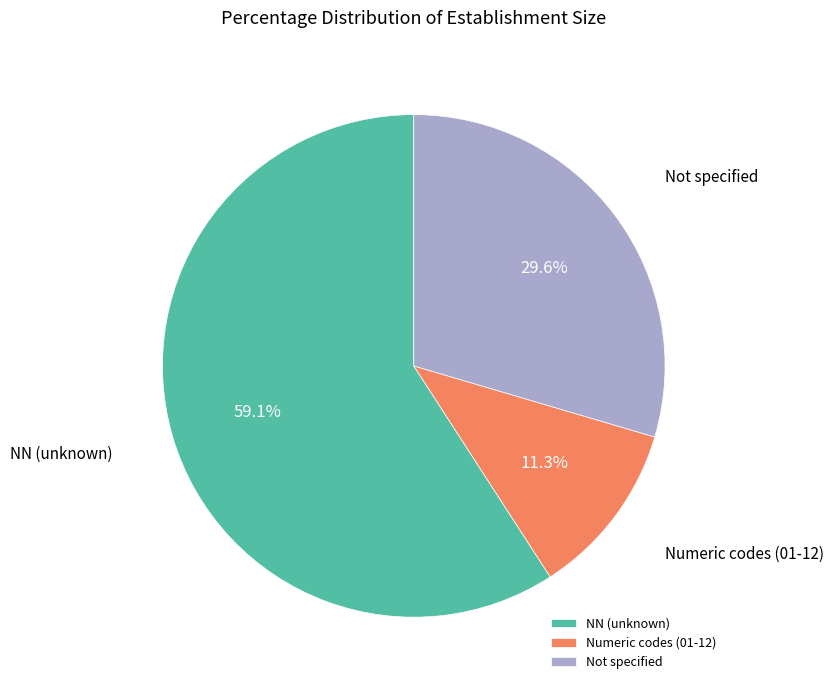

Approximately how many times larger is the value at Not specified compared to NN (unknown)?

0.5